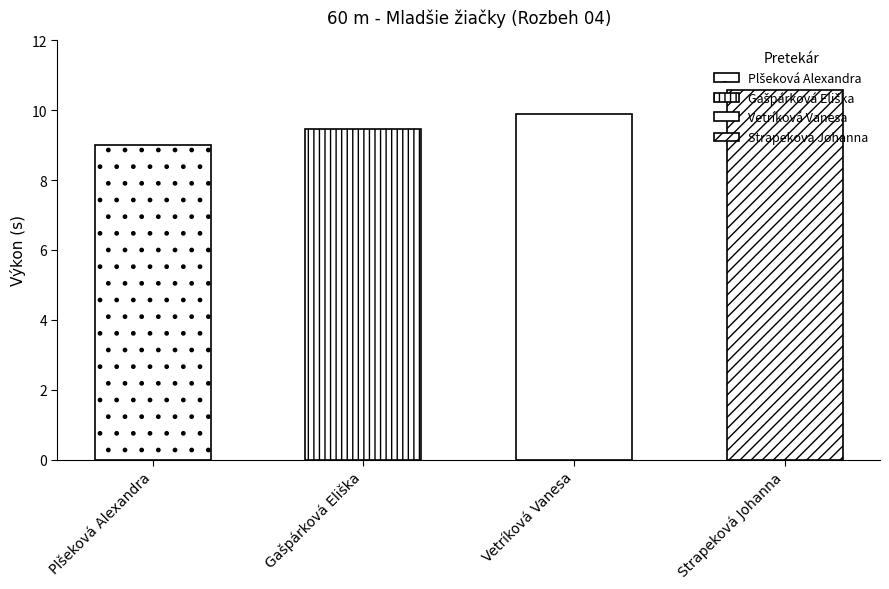

How many bars are there in total?

4